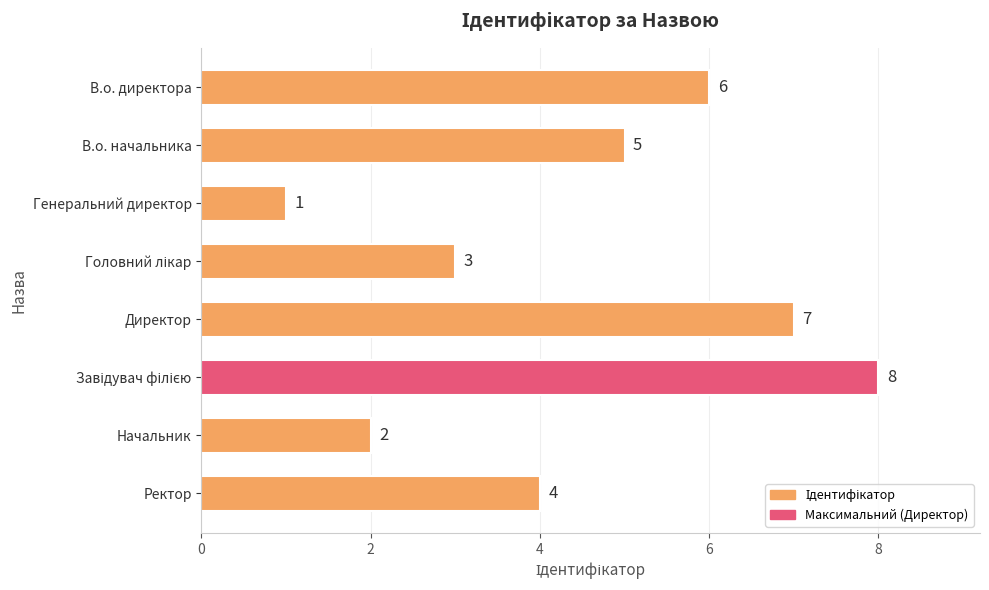

Reading top to bottom, transcribe all the data shown in this chart.

6	5	1	3	7	8	2	4